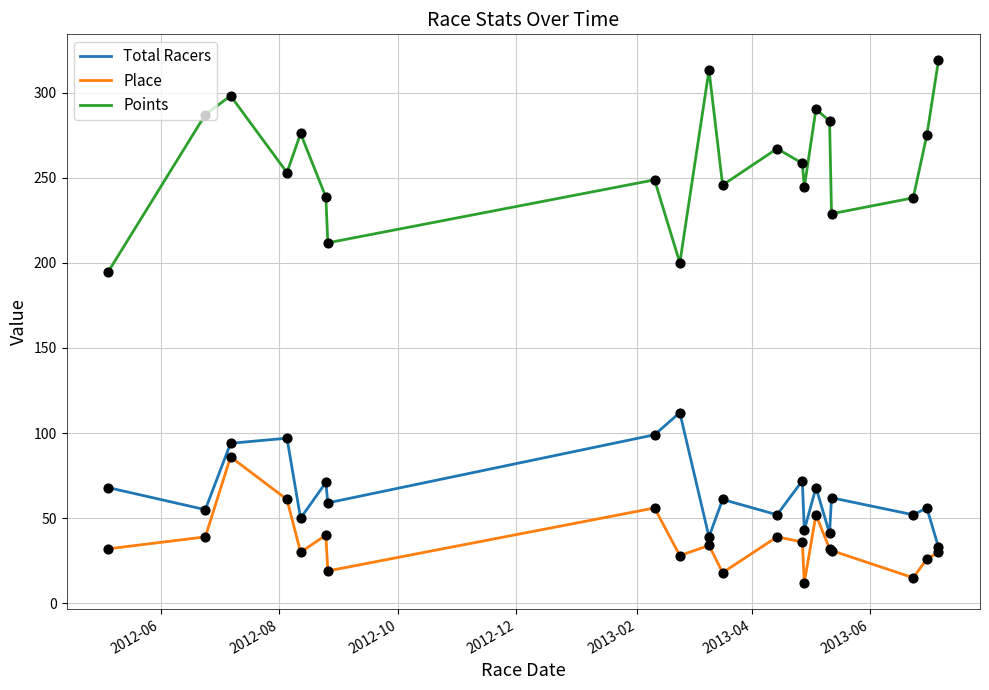

Which series has the largest range (max minus min)?

Points